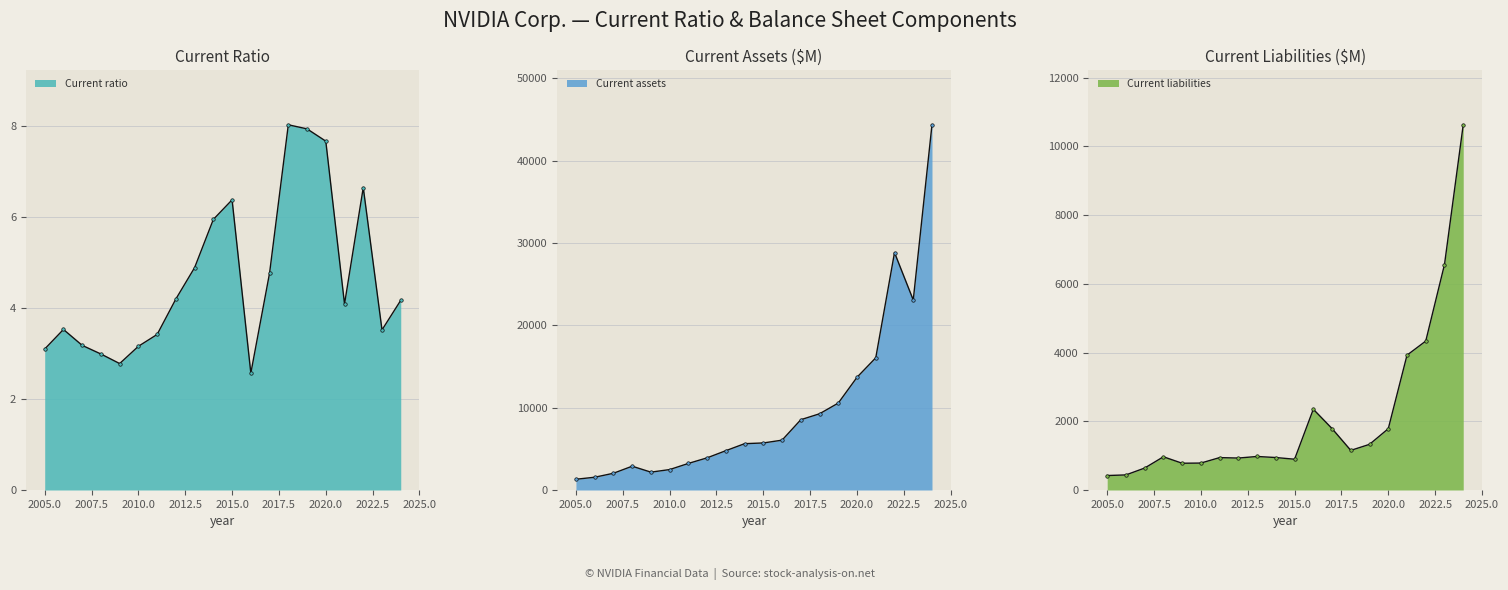

The Current assets series shows 2695.0 at 2006-01-29. True or false?

False